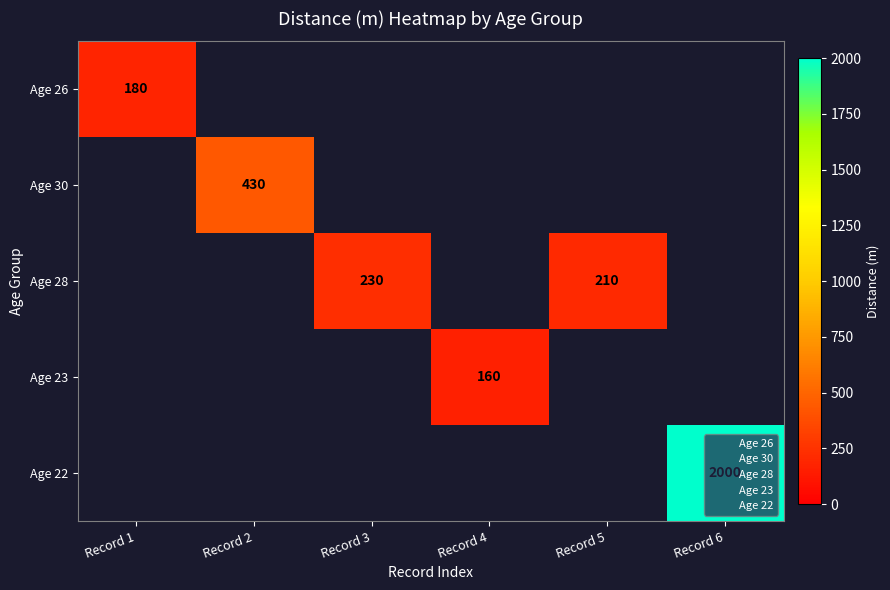

What is the ratio of the value at 22_160 to the value at 23_180?

0.9